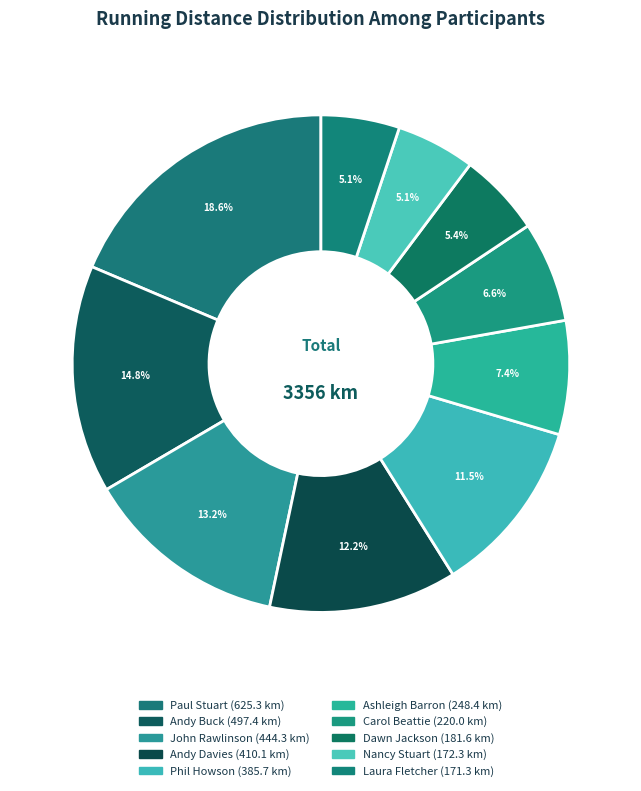

To the nearest percent, what is the combined percentage of John Rawlinson and Carol Beattie?

20%